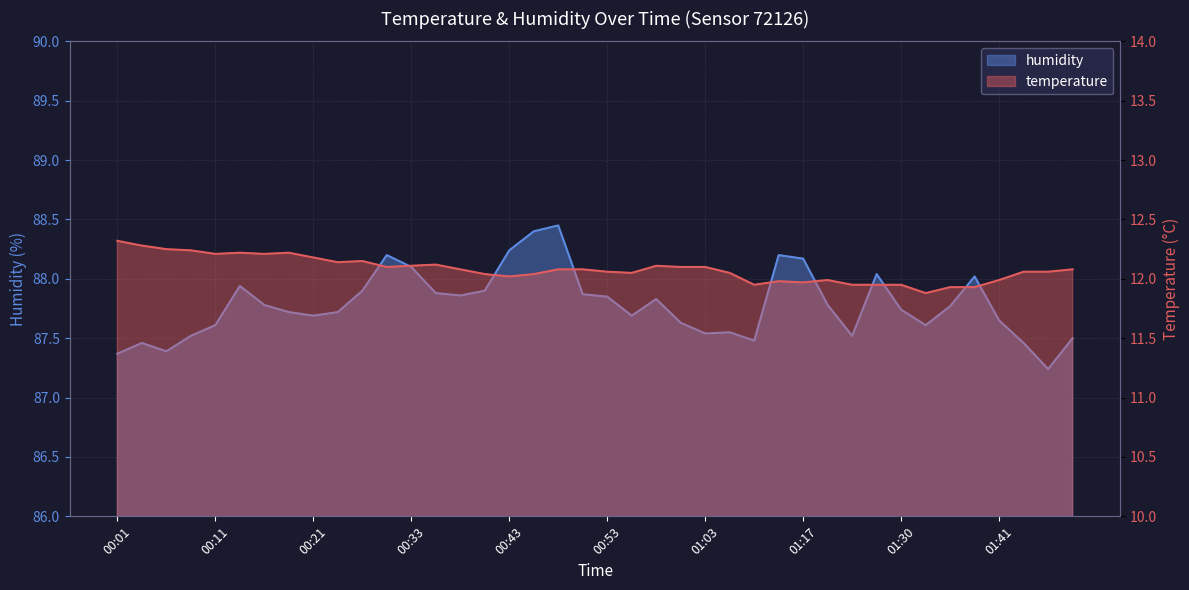

How many interior local valleys does the temperature series have?

9